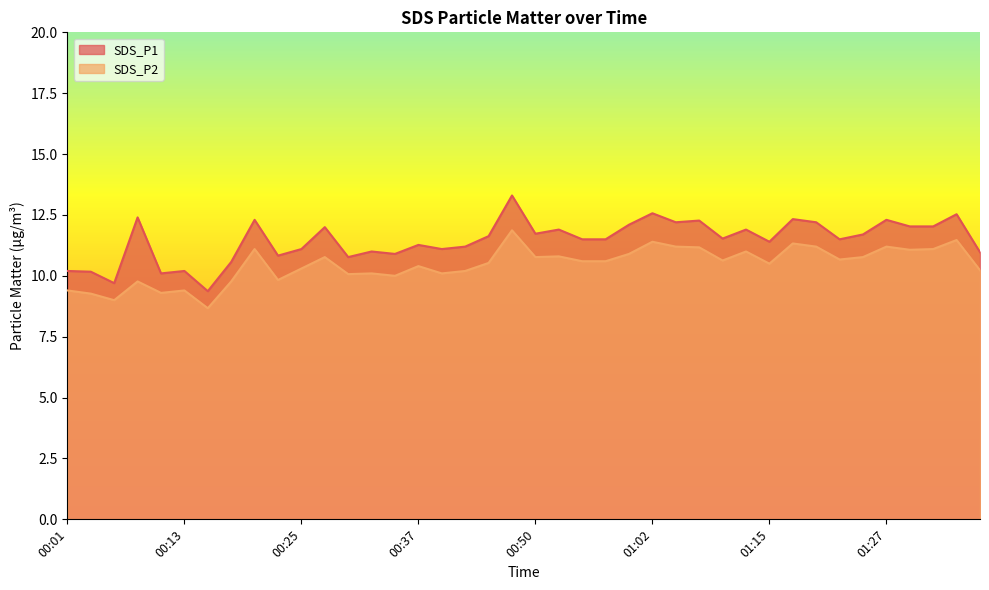

Reading left to right, transcribe all the data shown in this chart.

SDS_P1: 00:01=10.2	00:03=10.2	00:06=9.7	00:08=12.4	00:11=10.1	00:13=10.2	00:15=9.4	00:18=10.6	00:20=12.3	00:23=10.8	00:25=11.1	00:28=12.0	00:30=10.8	00:33=11.0	00:35=10.9	00:37=11.3	00:40=11.1	00:42=11.2	00:45=11.6	00:47=13.3	00:50=11.7	00:52=11.9	00:55=11.5	00:57=11.5	01:00=12.1	01:02=12.6	01:05=12.2	01:07=12.3	01:10=11.5	01:12=11.9	01:15=11.4	01:17=12.3	01:20=12.2	01:22=11.5	01:25=11.7	01:27=12.3	01:29=12.0	01:32=12.0	01:34=12.5	01:37=11.0
SDS_P2: 00:01=9.4	00:03=9.3	00:06=9.0	00:08=9.8	00:11=9.3	00:13=9.4	00:15=8.7	00:18=9.8	00:20=11.1	00:23=9.8	00:25=10.3	00:28=10.8	00:30=10.1	00:33=10.1	00:35=10.0	00:37=10.4	00:40=10.1	00:42=10.2	00:45=10.5	00:47=11.9	00:50=10.8	00:52=10.8	00:55=10.6	00:57=10.6	01:00=10.9	01:02=11.4	01:05=11.2	01:07=11.2	01:10=10.6	01:12=11.0	01:15=10.5	01:17=11.3	01:20=11.2	01:22=10.7	01:25=10.8	01:27=11.2	01:29=11.1	01:32=11.1	01:34=11.5	01:37=10.2